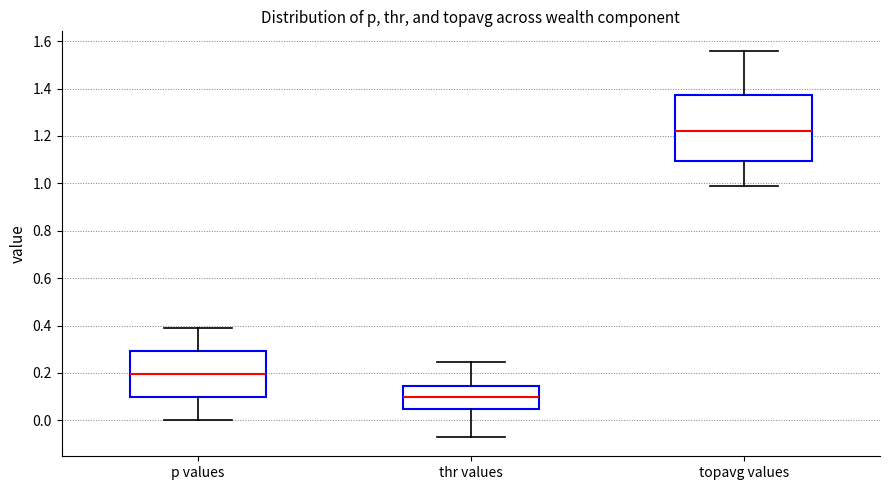

Which box is the tallest, from its lower edge to its upper edge?

topavg values